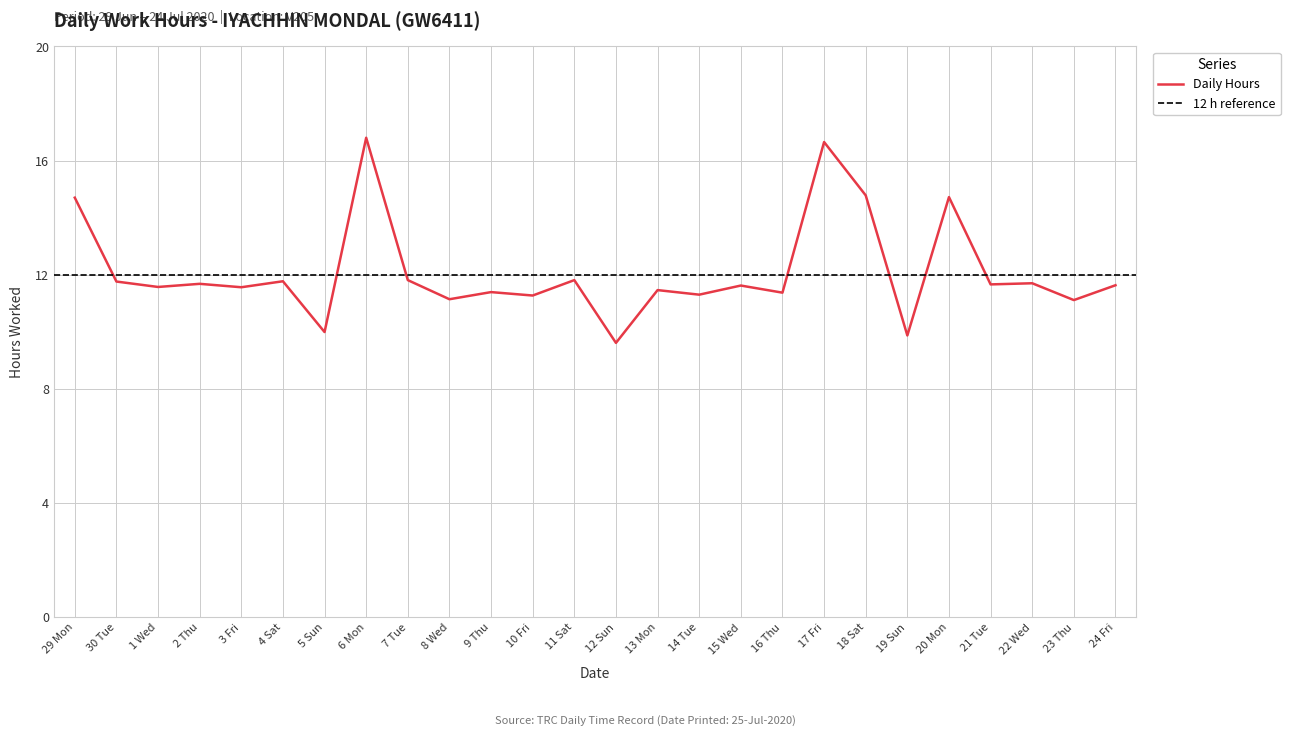

List the labels in order of value, largest first.

6 Mon, 17 Fri, 18 Sat, 20 Mon, 29 Mon, 7 Tue, 11 Sat, 4 Sat, 30 Tue, 22 Wed, 2 Thu, 21 Tue, 24 Fri, 15 Wed, 1 Wed, 3 Fri, 13 Mon, 9 Thu, 16 Thu, 14 Tue, 10 Fri, 8 Wed, 23 Thu, 5 Sun, 19 Sun, 12 Sun